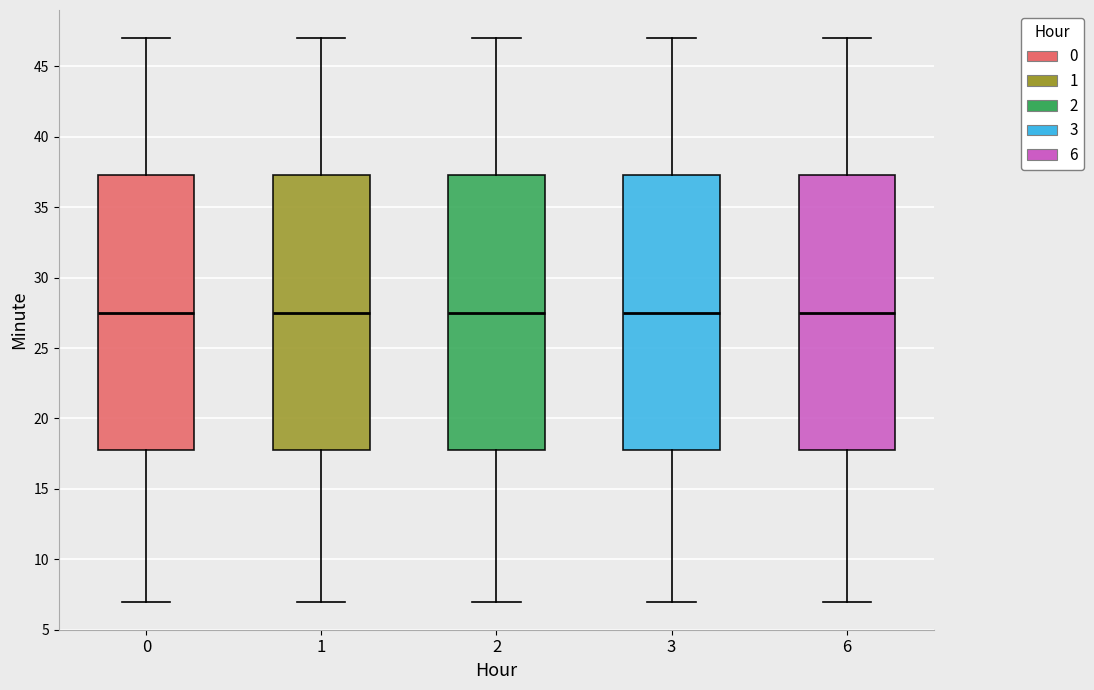

Reading left to right, transcribe this box plot: for each box, give where its median line is, the range the box spans, and where its two whiskers end, as read against the y-axis. The values are not printed on the chart, so give them approximately, as read against the axis.

0: median 27.5, box 18.0 to 37.5, whiskers 7.0 to 47.0
1: median 27.5, box 18.0 to 37.5, whiskers 7.0 to 47.0
2: median 27.5, box 18.0 to 37.5, whiskers 7.0 to 47.0
3: median 27.5, box 18.0 to 37.5, whiskers 7.0 to 47.0
6: median 27.5, box 18.0 to 37.5, whiskers 7.0 to 47.0